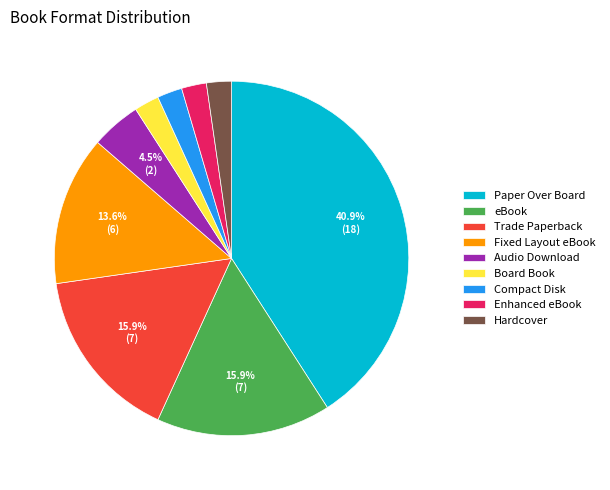

Approximately how many times larger is the value at Hardcover compared to Compact Disk?

1.0